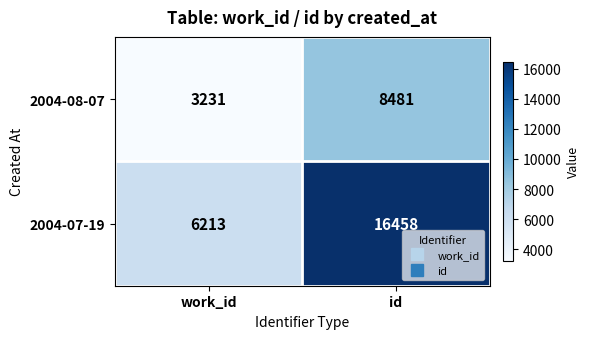

True or false: 2004-07-19 has a value of 24361 at id.

False